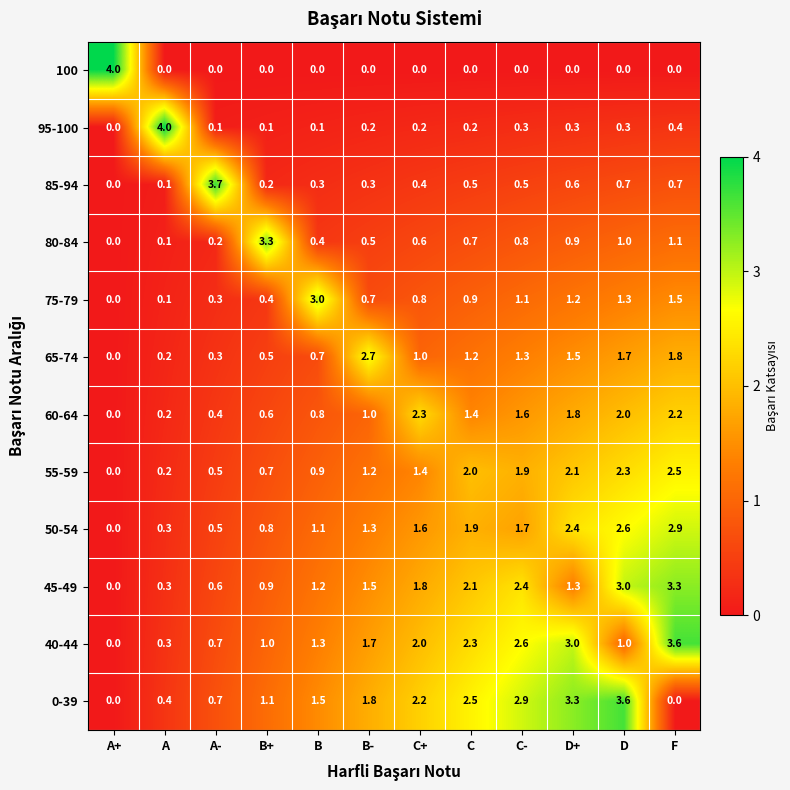

Is the value of 60-64 at C greater than the value of 75-79 at B-?

Yes